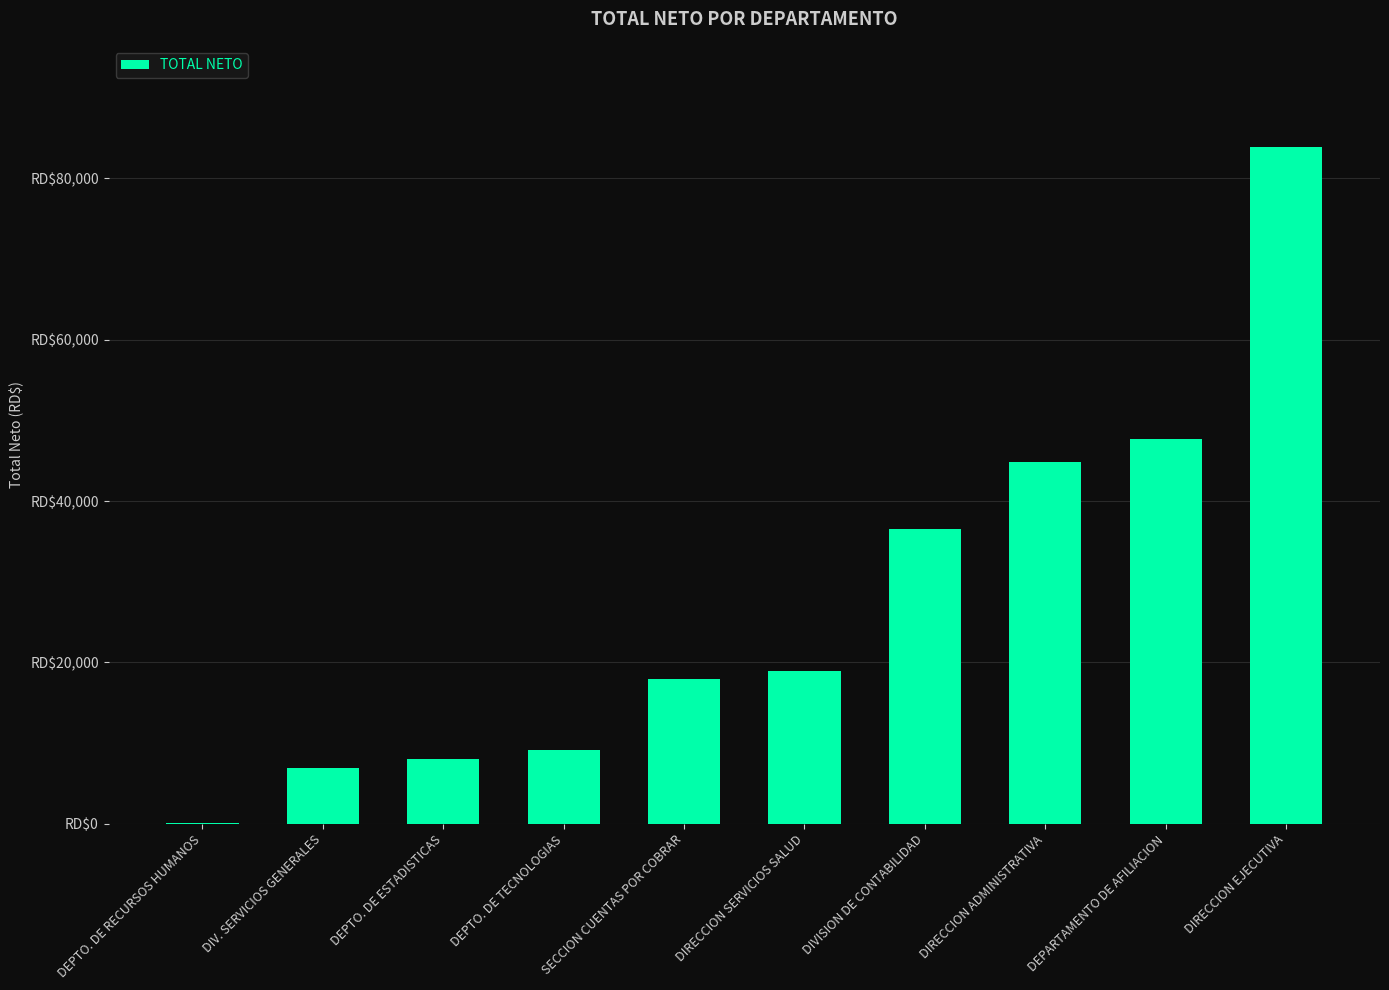

How many values exceed 18997?

4